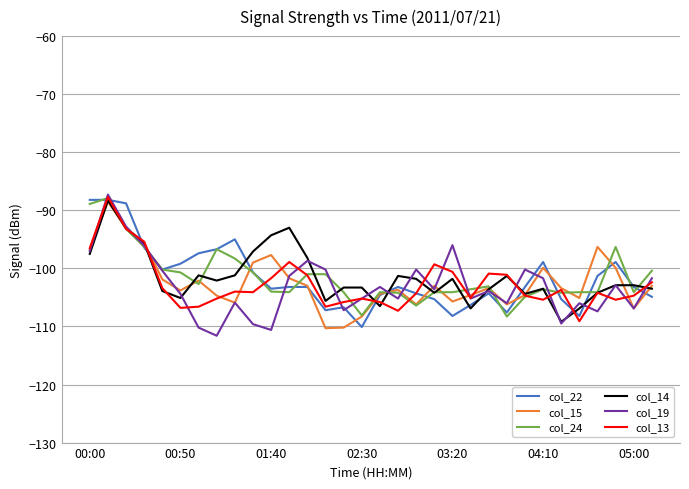

What is the smallest value displayed?

-111.6